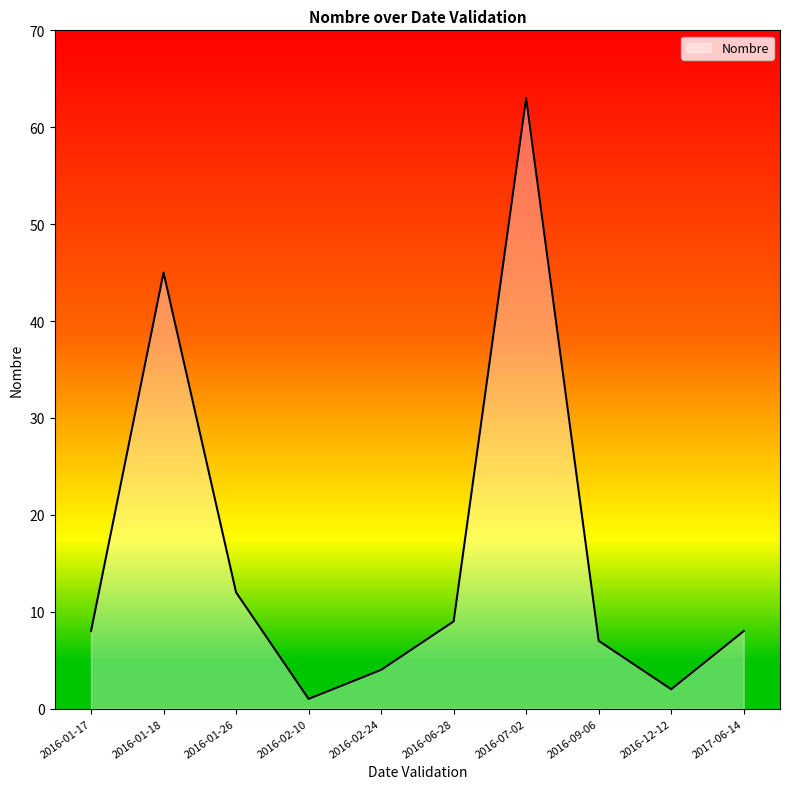

True or false: the data shows 2 at 2016-12-12.

True